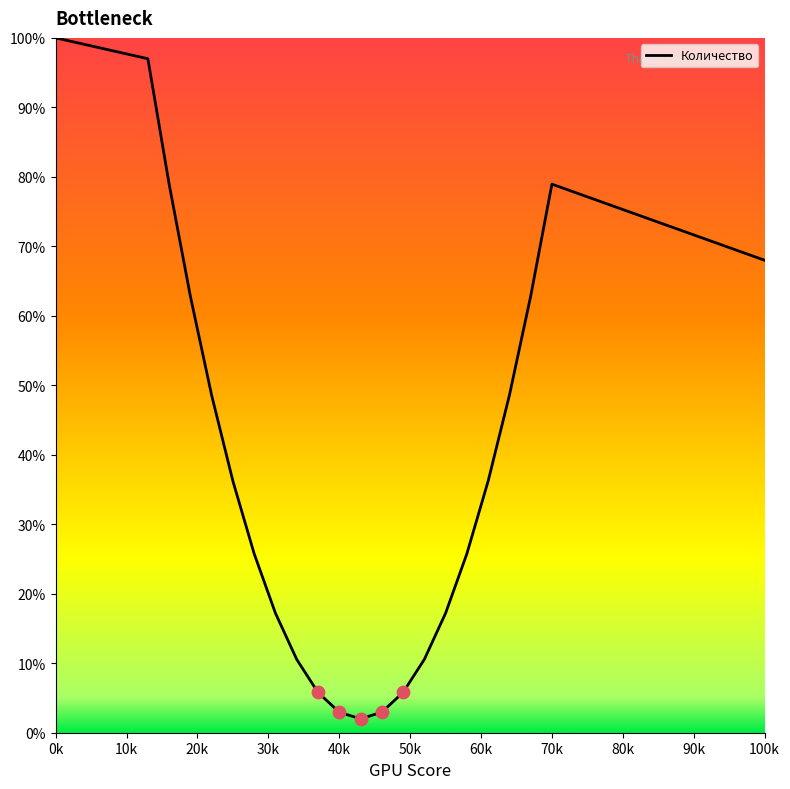

What is the difference between the maximum and minimum values?

98.0